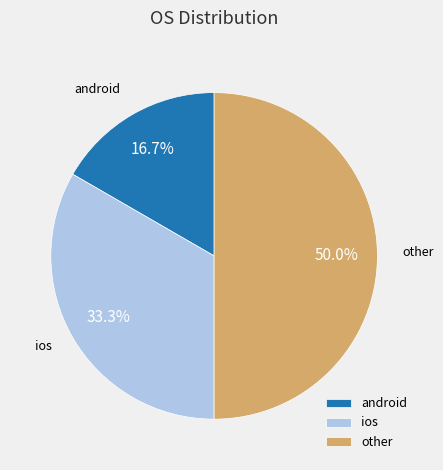

To the nearest percent, what is the average slice percentage?

33%